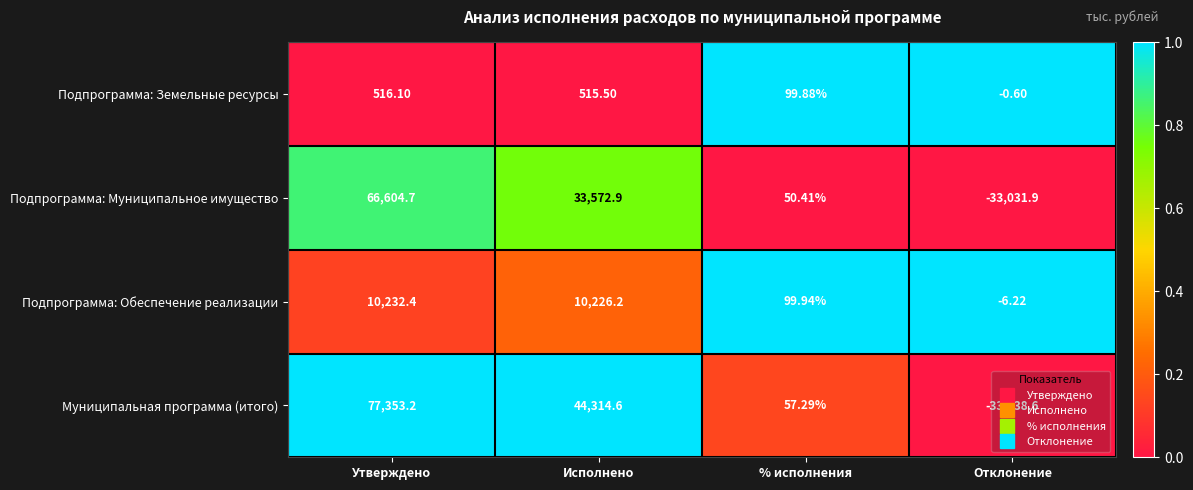

List the series in order of their overall mean, lowest first.

Подпрограмма: Земельные ресурсы, Подпрограмма: Обеспечение реализации, Подпрограмма: Муниципальное имущество, Муниципальная программа (итого)